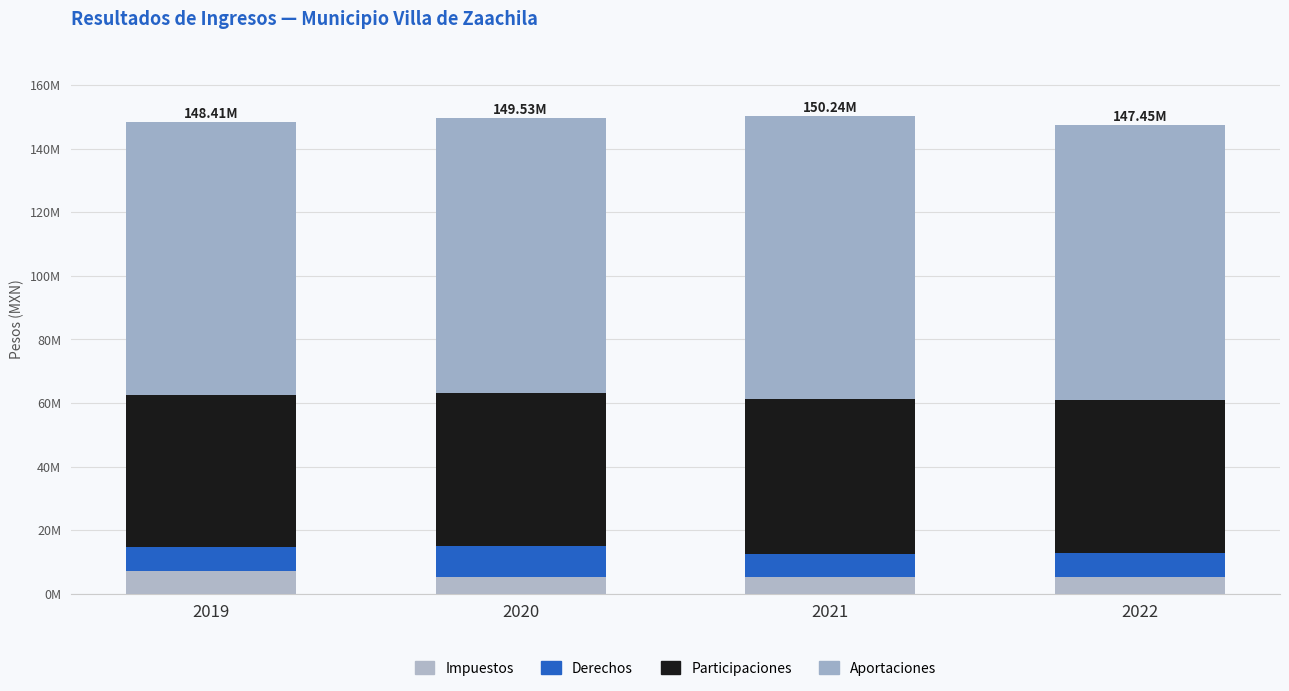

What is the average value of the Impuestos series?

5729284.2